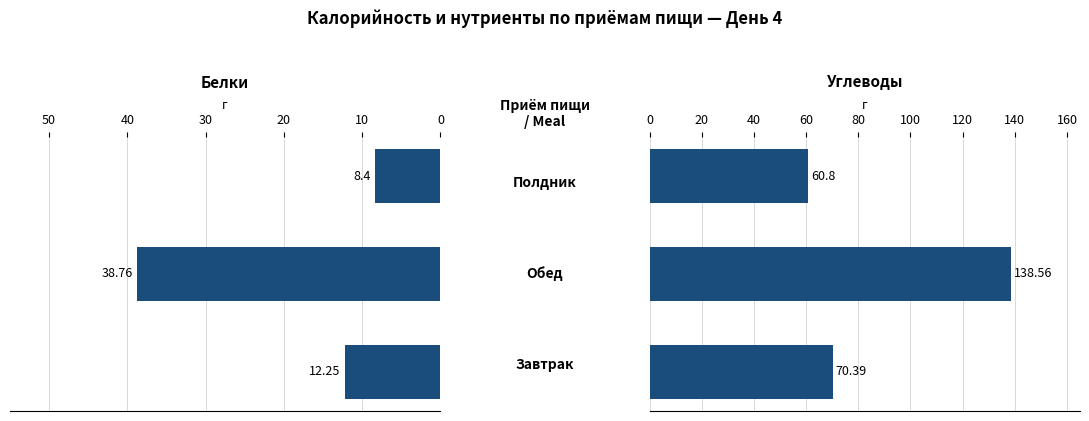

Which series has the largest total across all categories?

Углеводы